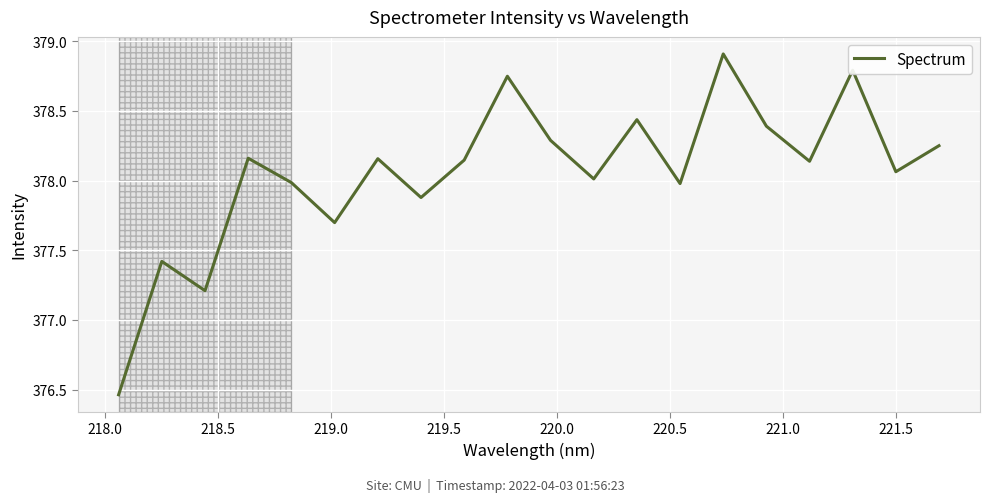

What is the maximum value shown in the chart?

378.9